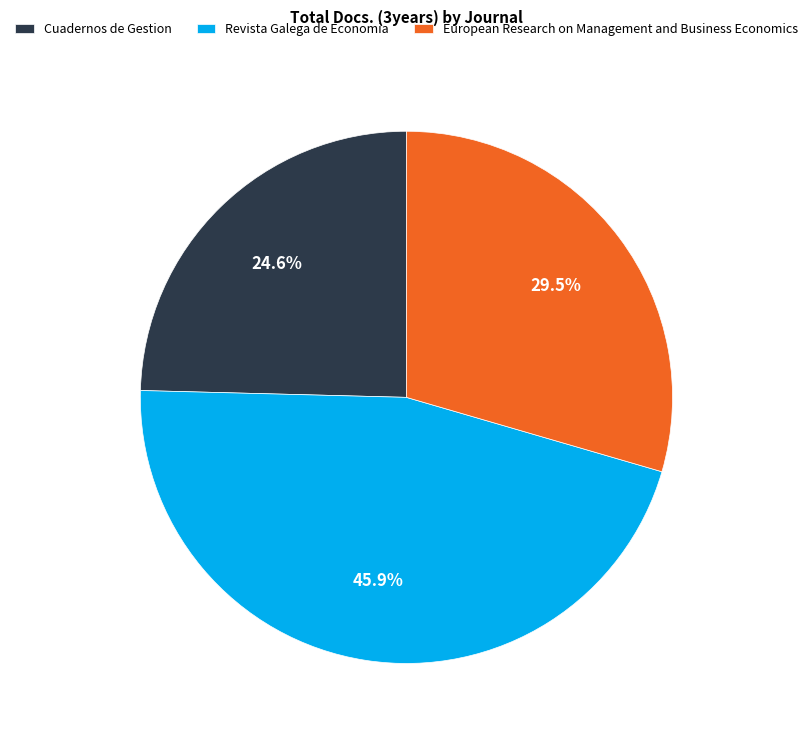

Between Cuadernos de Gestion and Revista Galega de Economia, which is larger?

Revista Galega de Economia